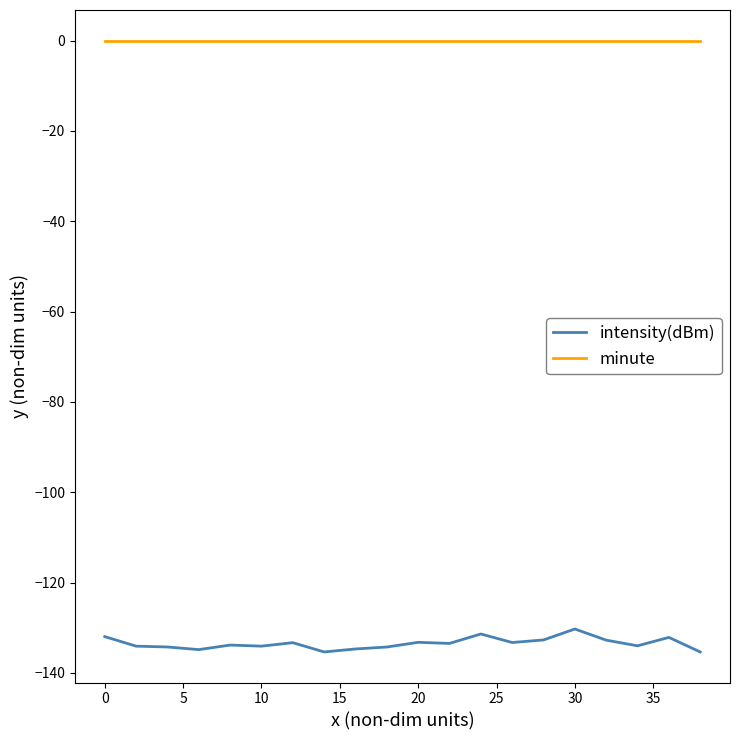

What is the smallest value displayed?

-135.3